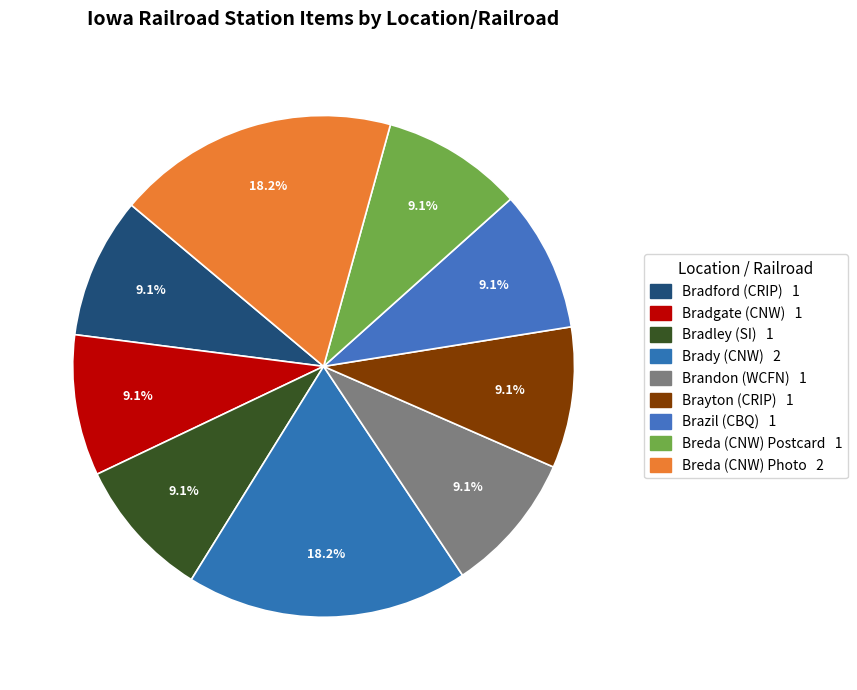

Is the sum of Brady (CNW) and Breda (CNW) Postcard greater than half?

No